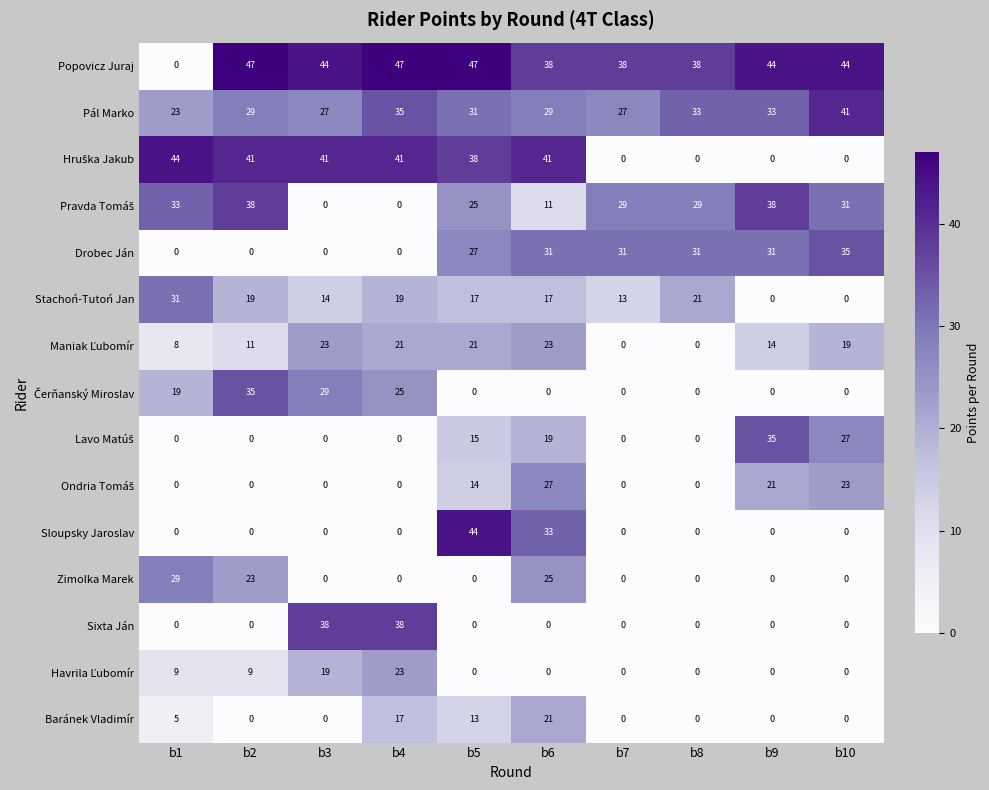

What is the maximum value shown in the chart?

47